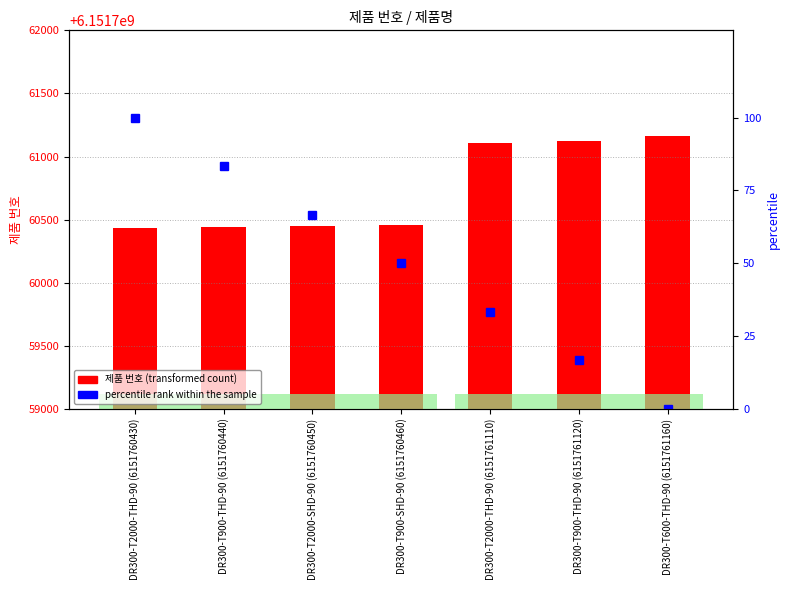

List the series in order of their overall mean, highest first.

제품 번호, percentile rank within the sample